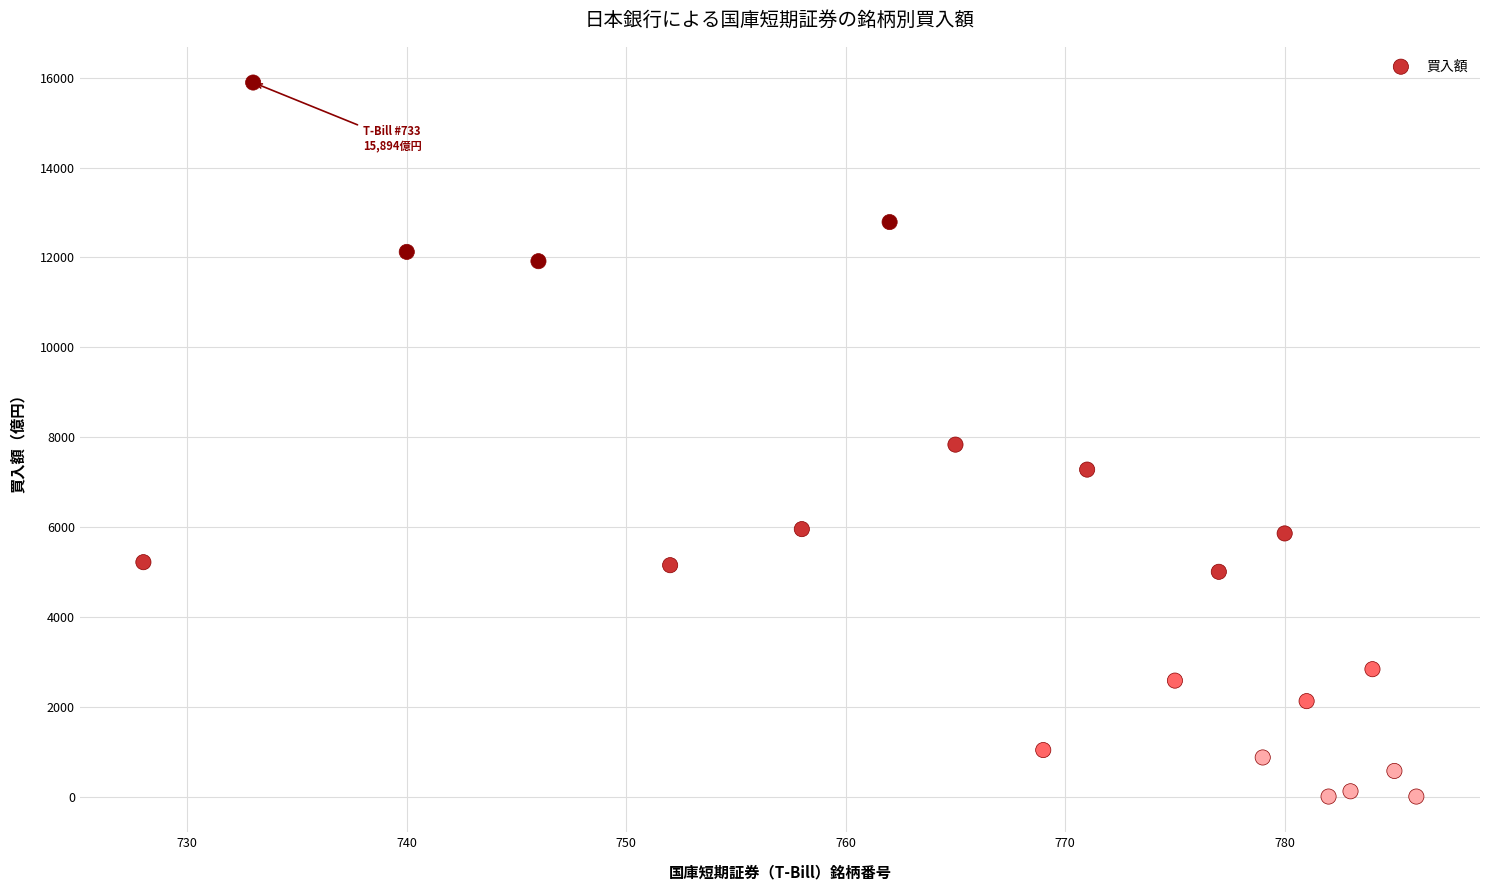

What is the range of Y values (max minus min)?

15894